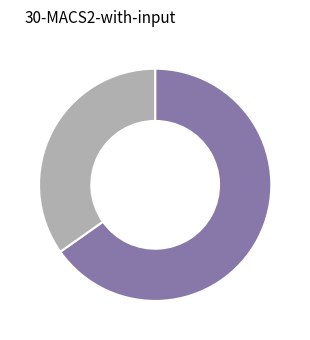

Is there a majority slice in this chart?

Yes